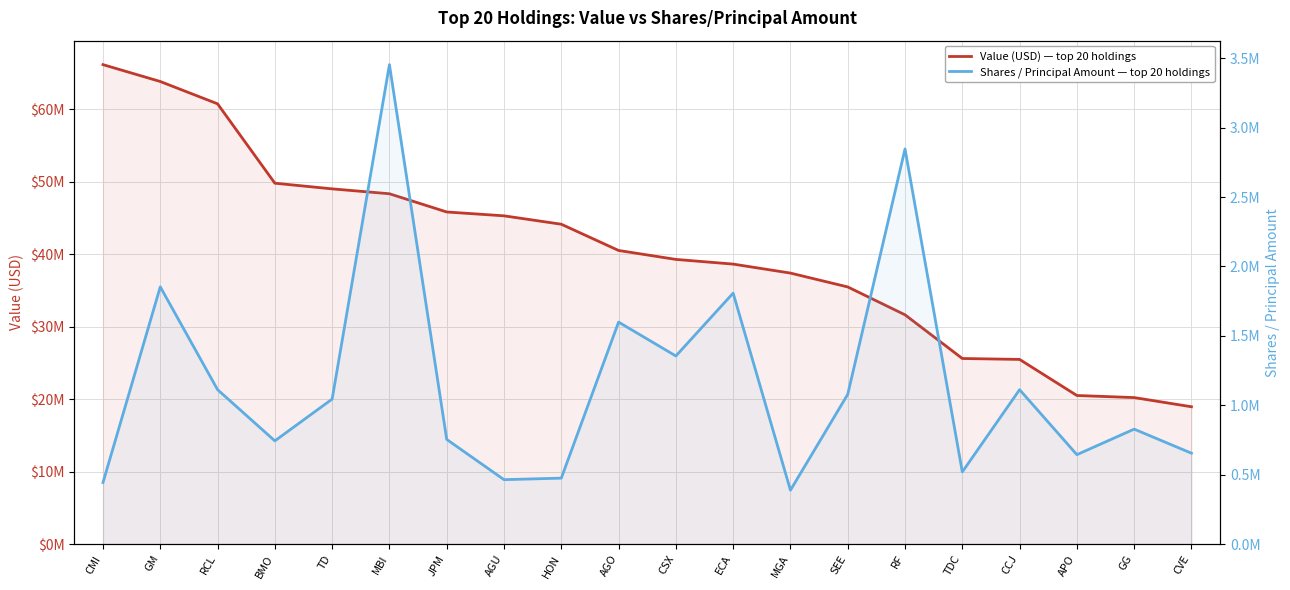

How many lines are shown in the chart?

2